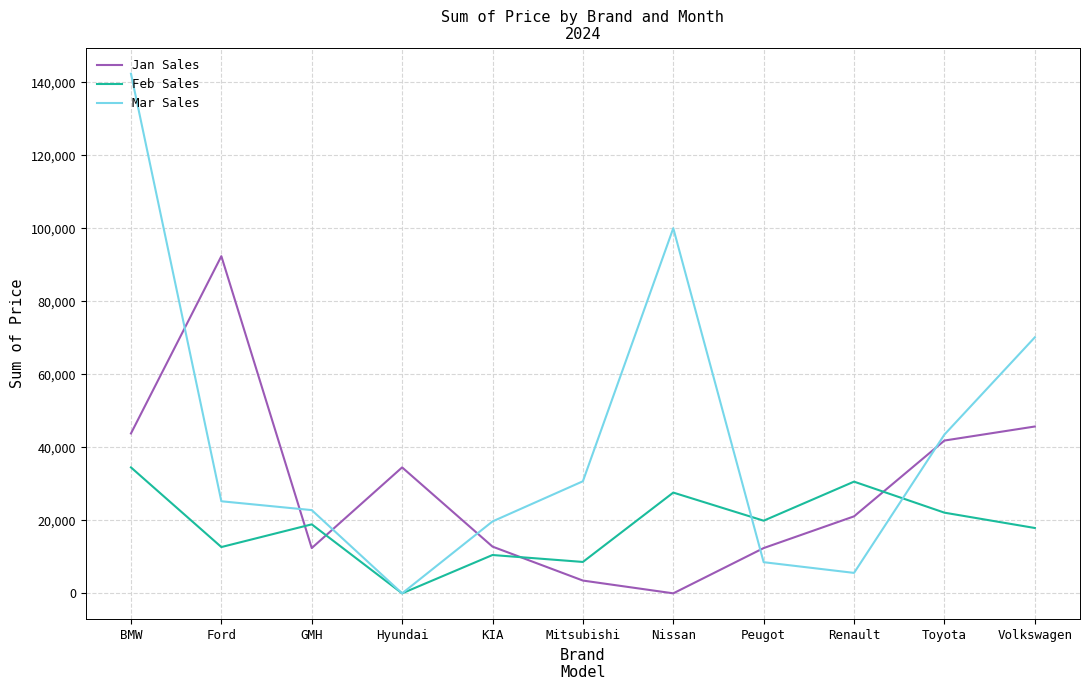

What are all the series names shown in the legend?

Jan Sales, Feb Sales, Mar Sales